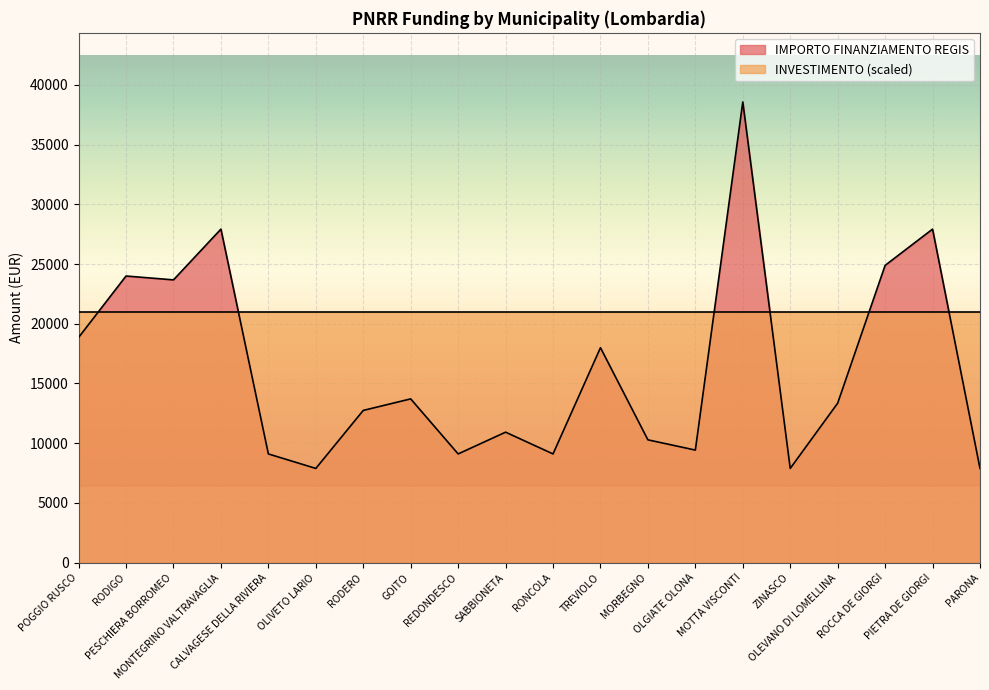

How many points are higher than both their immediate neighbors (excluding endpoints)?

7